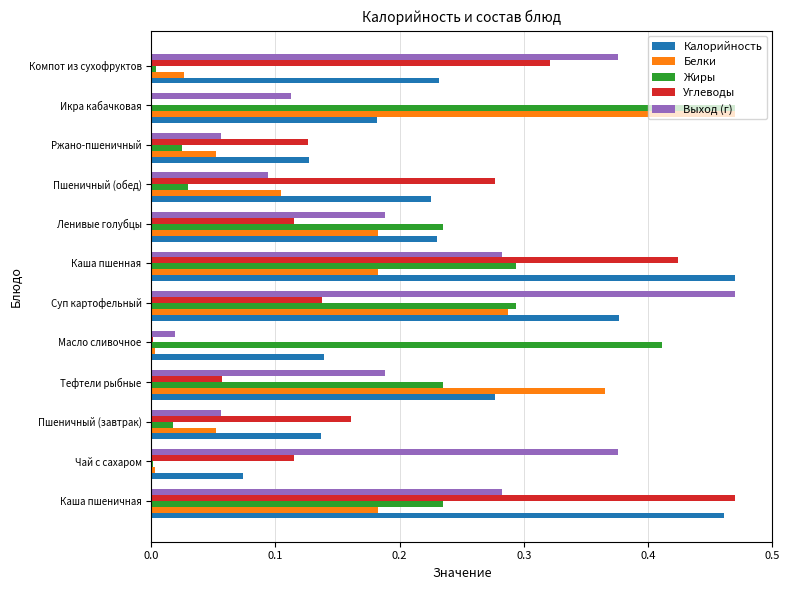

At which label does Белки reach its peak?

Икра кабачковая